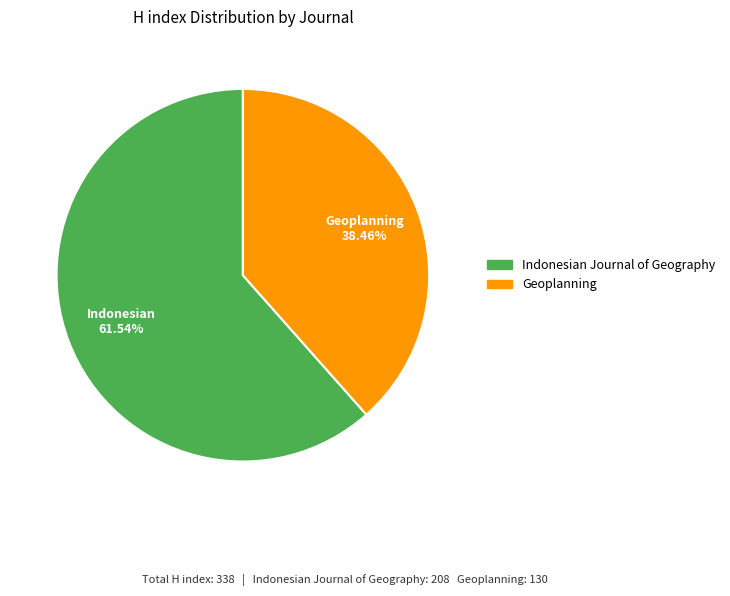

Which has a higher value, Indonesian Journal of Geography or Geoplanning?

Indonesian Journal of Geography